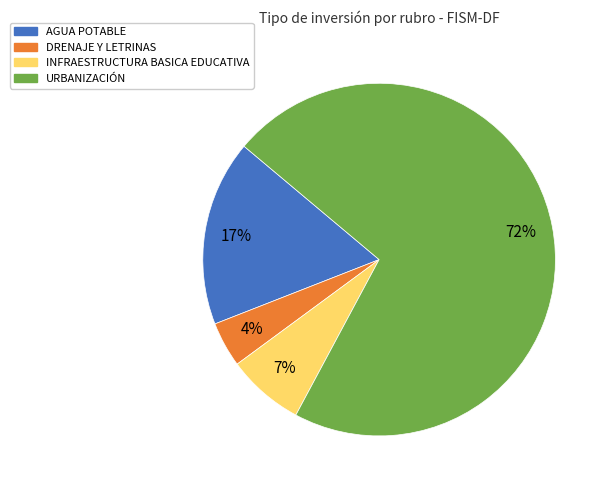

Combined, do DRENAJE Y LETRINAS and URBANIZACIÓN account for over 50%?

Yes